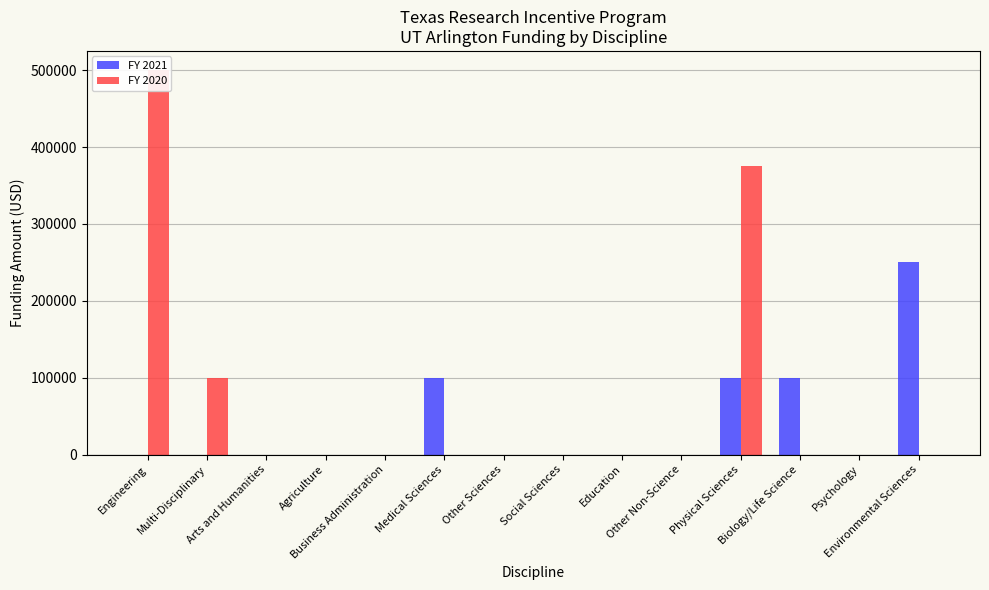

What is the label of the 10th bar from the right?

Business Administration